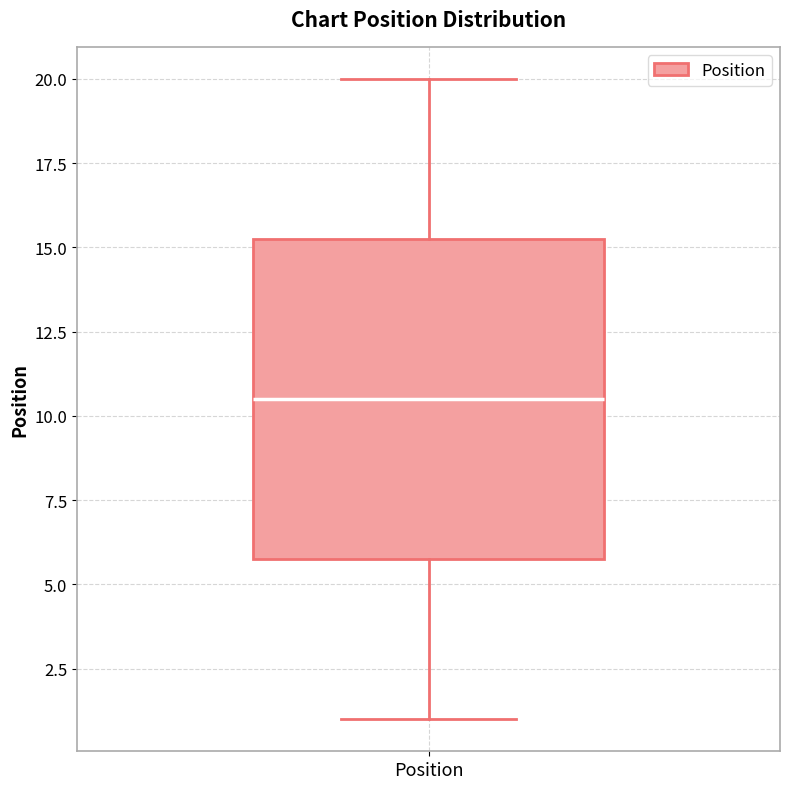

Read this box plot against the y-axis: the position of the median line, the range covered by the box, and the ends of both whiskers. The values are not printed on the chart, so give them approximately, as read against the axis.

median 10.5, box 6.0 to 15.5, whiskers 1.0 to 20.0